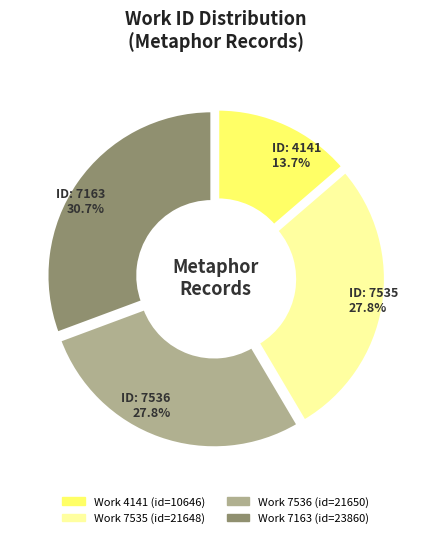

To the nearest percent, what is the difference between the largest and smallest slice percentages?

17%